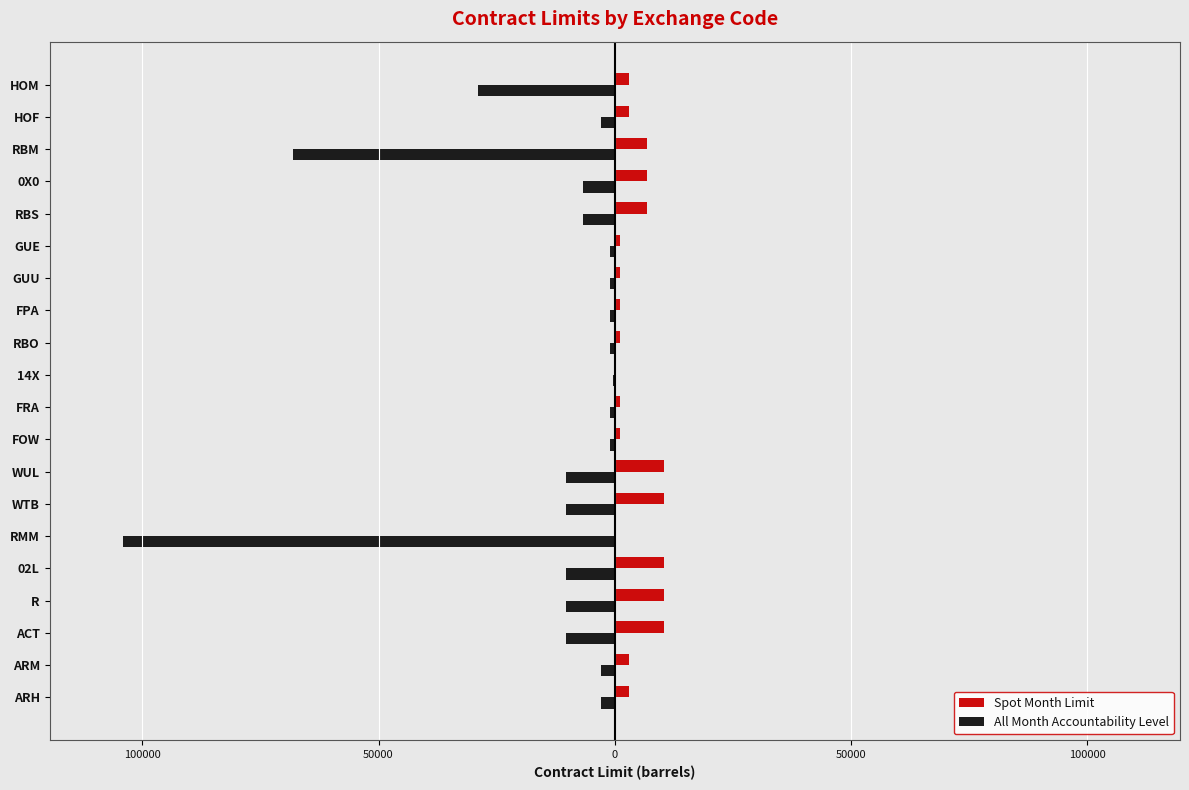

What are all the series names shown in the legend?

Spot Month Limit, All Month Accountability Level